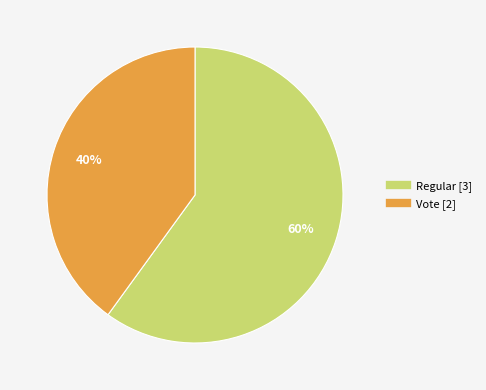

To the nearest percent, what is the average slice percentage?

50%